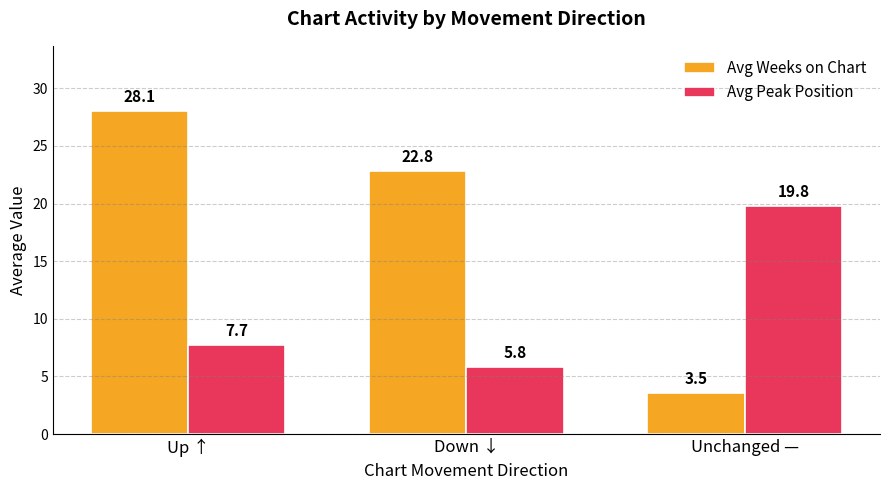

What are all the series names shown in the legend?

Avg Weeks on Chart, Avg Peak Position